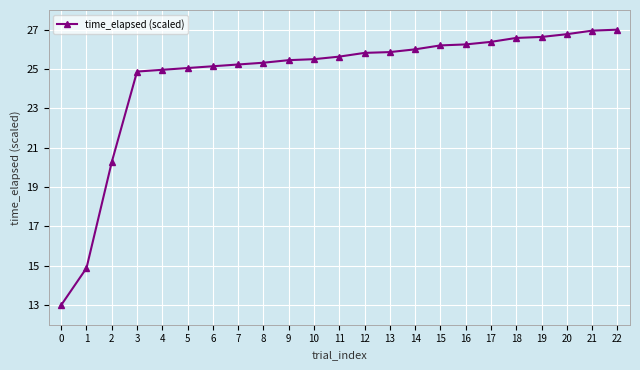

What is the value of the 23rd point from the left?

27.0